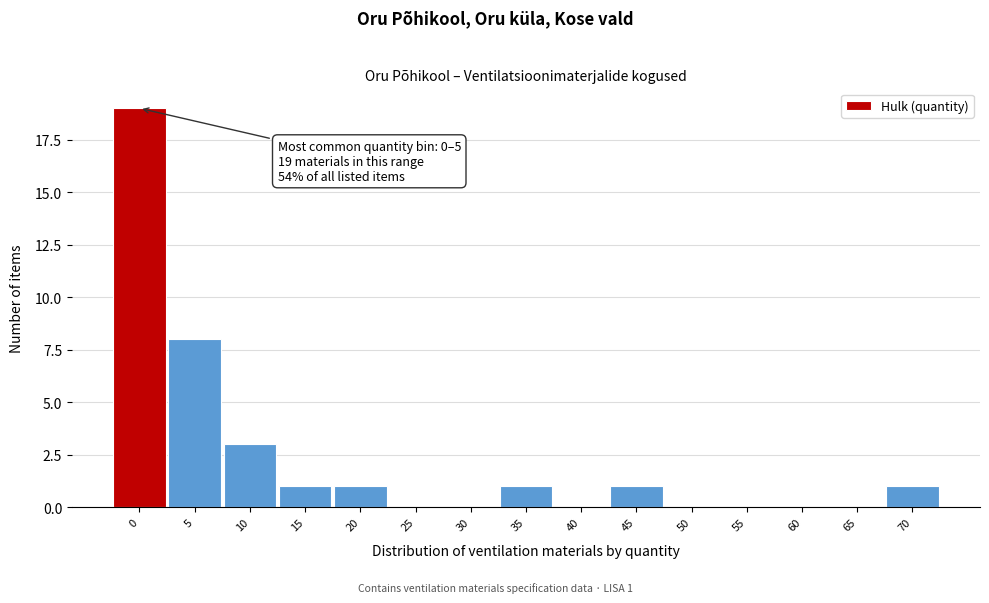

Reading left to right, what are all the values shown in this chart?

0=19	5=8	10=3	15=1	20=1	25=0	30=0	35=1	40=0	45=1	50=0	55=0	60=0	65=0	70=1